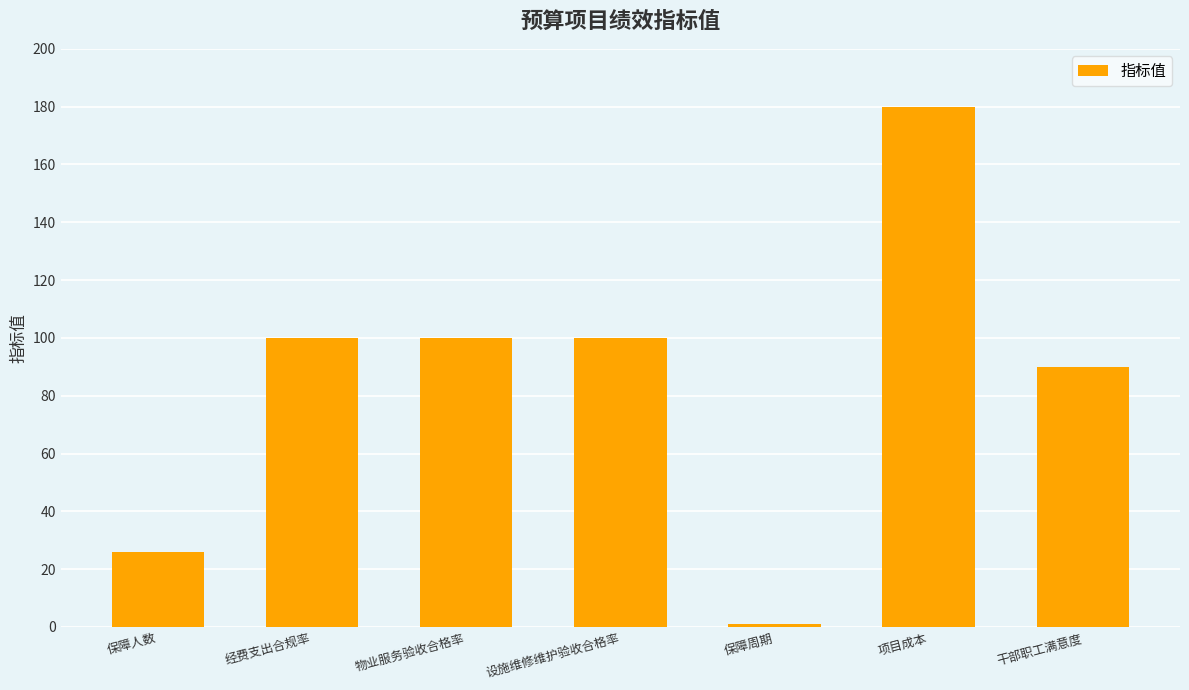

Reading left to right, extract all data points from this chart.

26	100	100	100	1	180	90